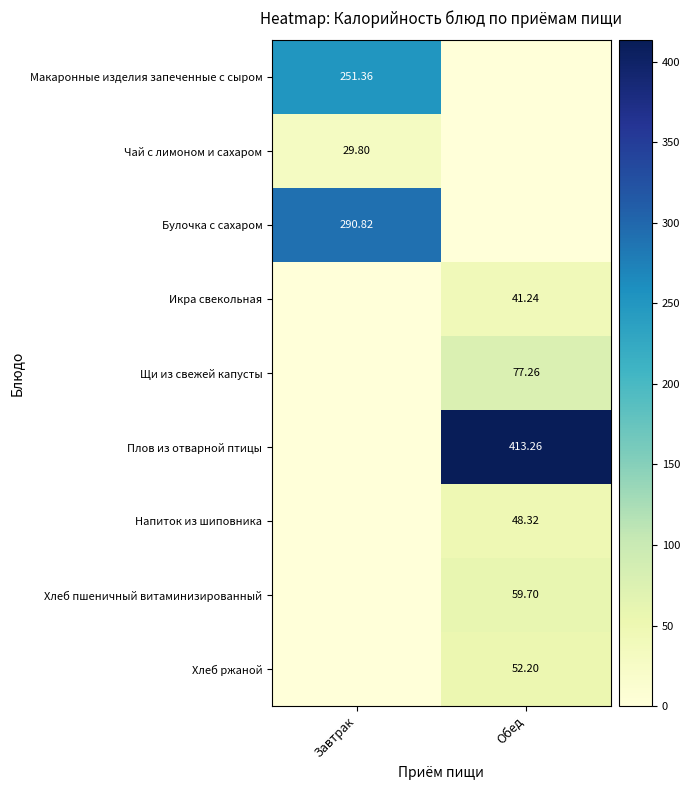

At which label is Чай с лимоном и сахаром closest to 14?

Обед